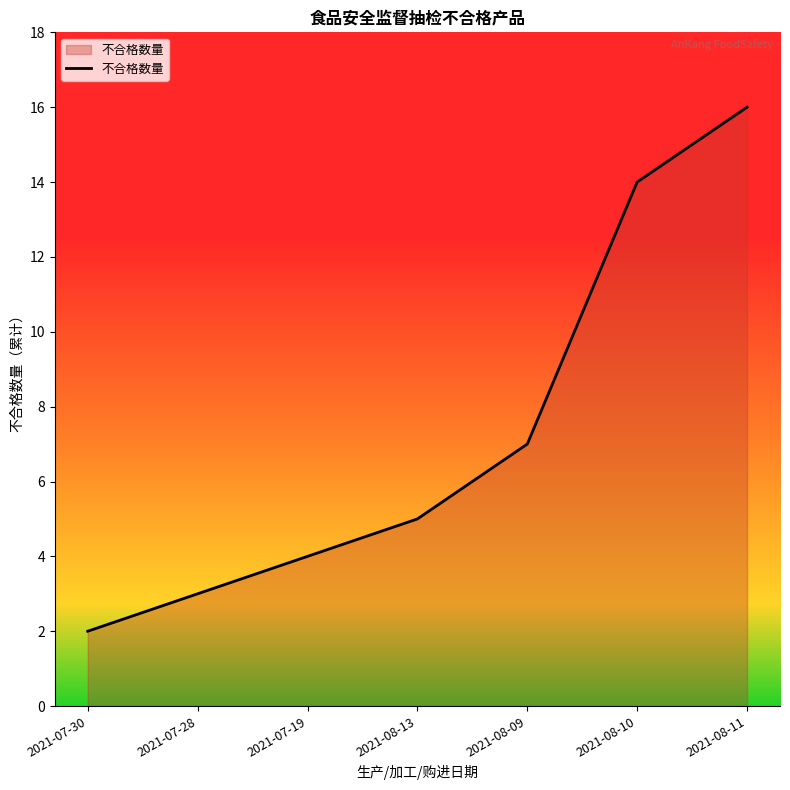

What is the change in value from 2021-07-28 to 2021-08-10?

+11